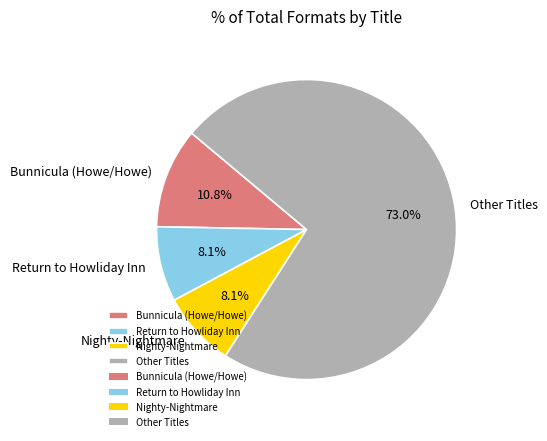

Combined, what portion of the pie is Other Titles and Nighty-Nightmare?

81.1%